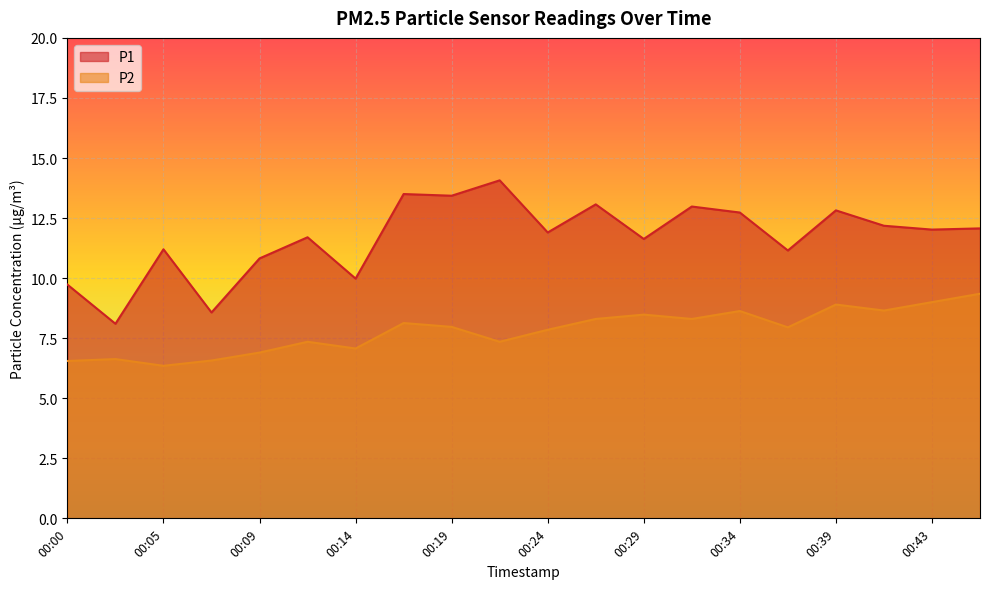

Reading right to left, what are all the values shown in this chart?

P1: 12.1	12.0	12.2	12.8	11.2	12.7	13.0	11.6	13.1	11.9	14.1	13.4	13.5	10.0	11.7	10.8	8.6	11.2	8.1	9.7
P2: 9.3	9.0	8.7	8.9	8.0	8.6	8.3	8.5	8.3	7.8	7.3	8.0	8.1	7.1	7.3	6.9	6.6	6.3	6.6	6.5